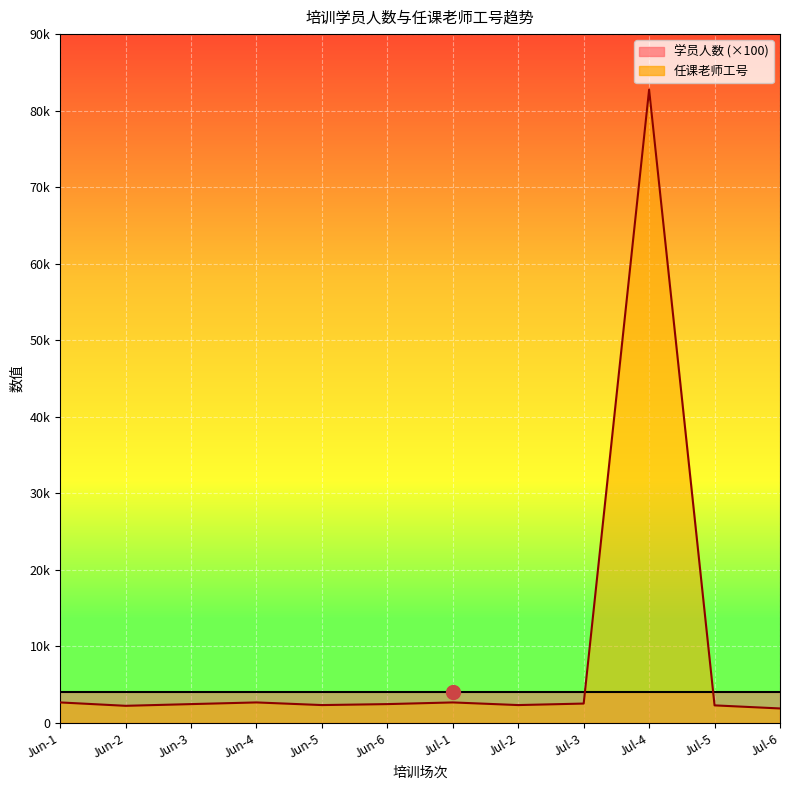

What is the difference between the second highest and second lowest values?

442